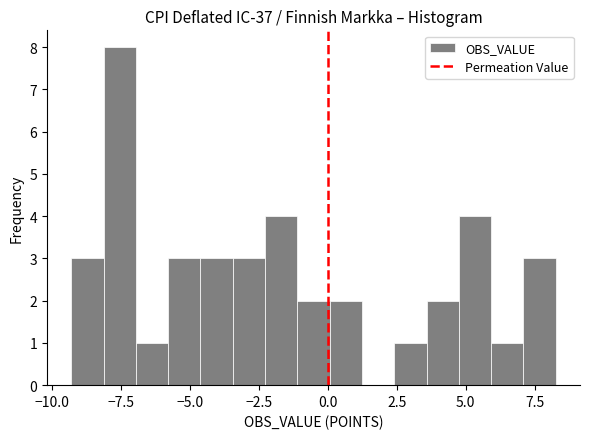

Read against the x-axis, roughly where is the centre of the tallest bar?

-7.5